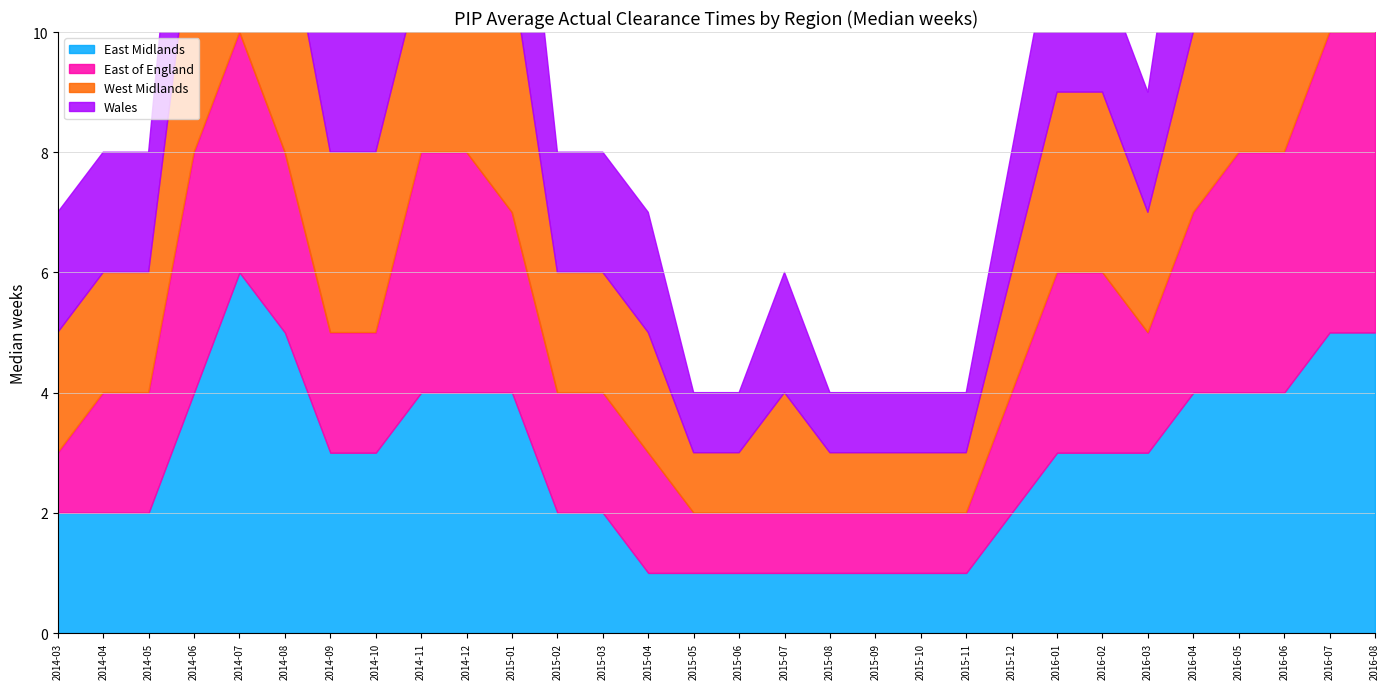

Read the East of England value at 2015-01.

3